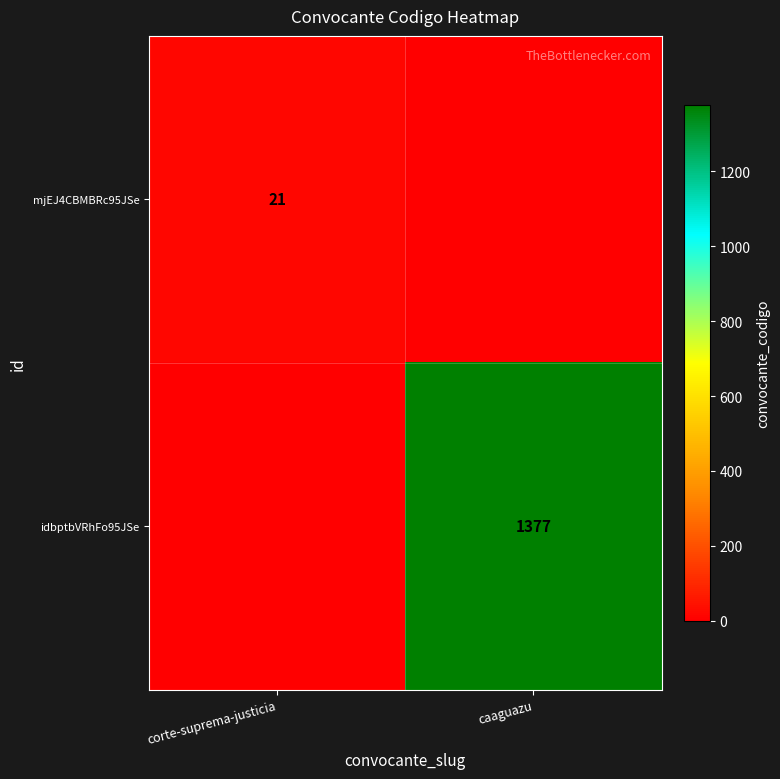

The value of idbptbVRhFo95JSe at caaguazu is 2241. True or false?

False